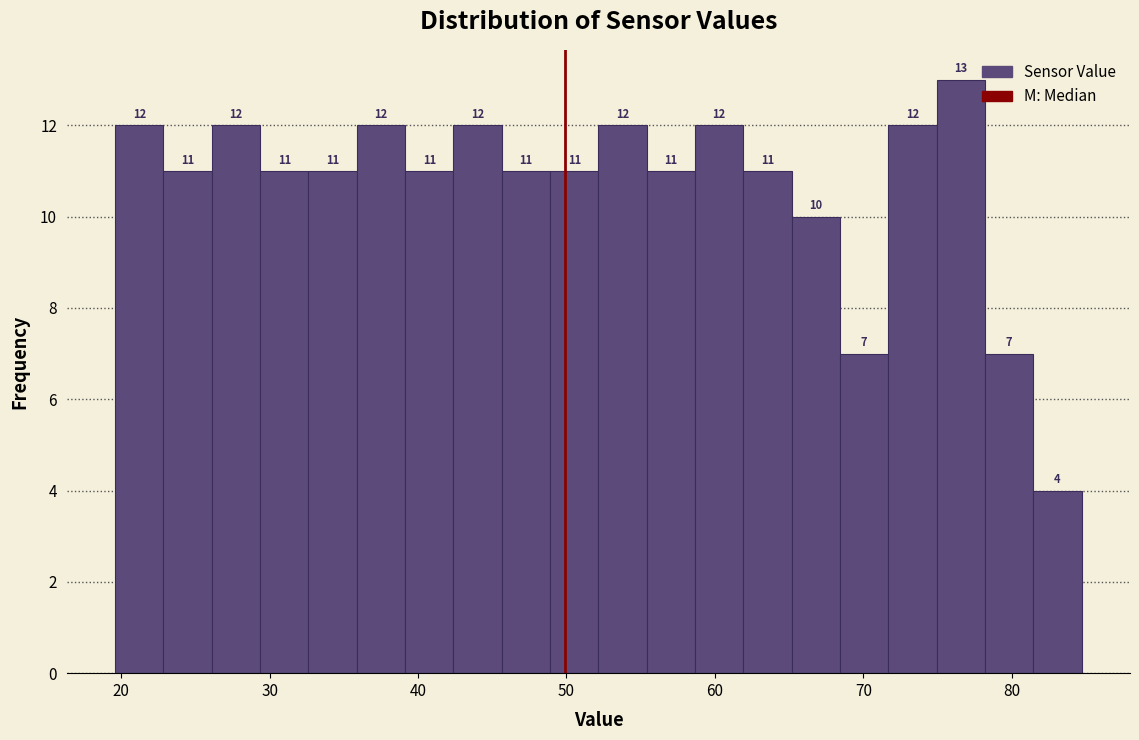

Around what value on the x-axis is the tallest bar? Give the approximate position of its centre, as read against the axis.

77